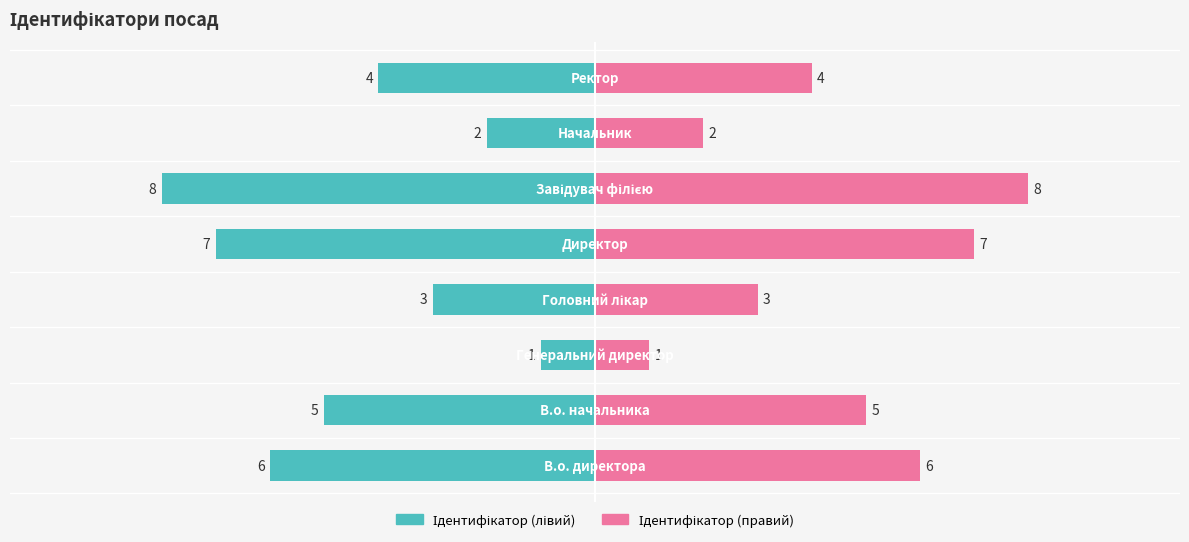

Reading right to left, list all the values displayed in this chart.

Ідентифікатор (лівий): -4	-2	-8	-7	-3	-1	-5	-6
Ідентифікатор (правий): 4	2	8	7	3	1	5	6